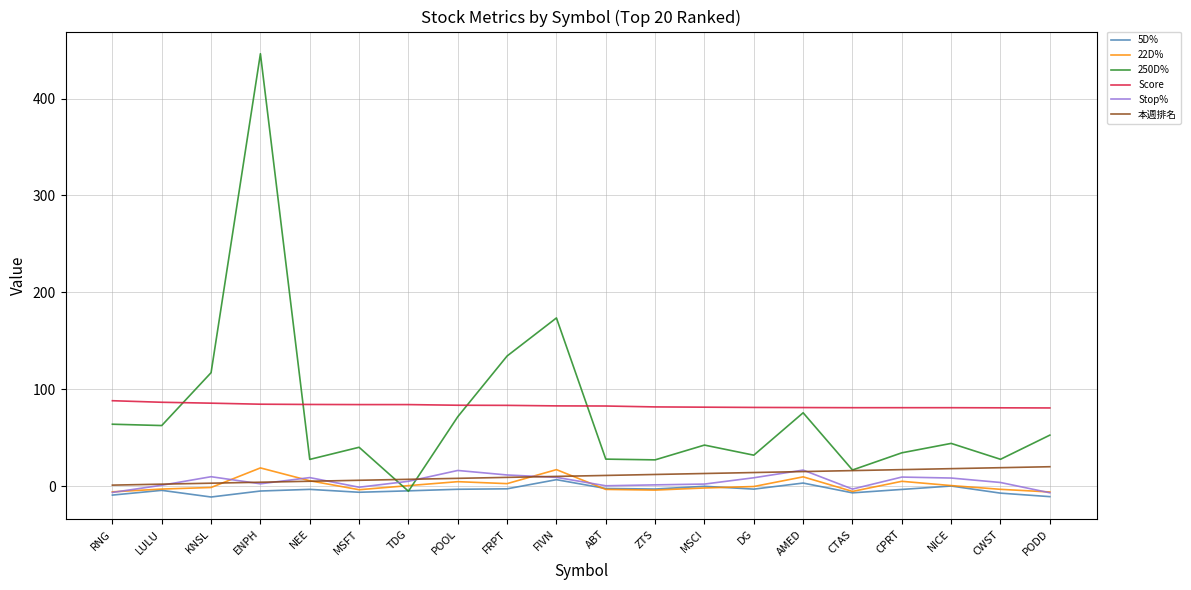

How many categories are shown in the chart?

20